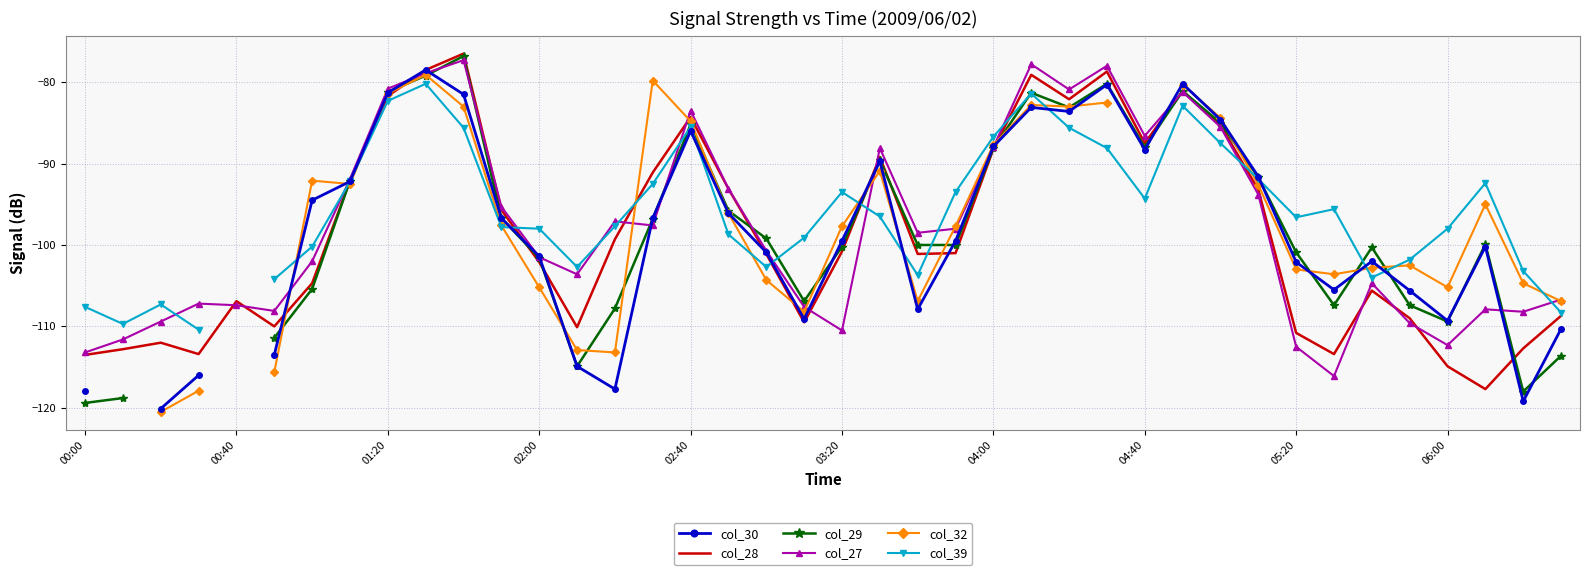

True or false: col_29 has a value of -99.2 at 18.

True